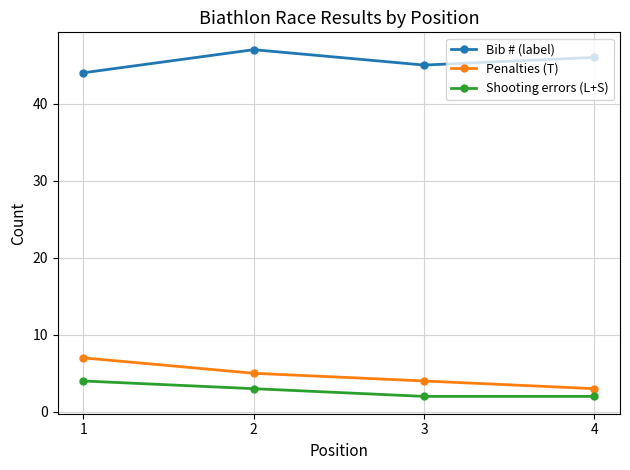

What is the difference between the Penalties (T) values at 3 and 2?

1